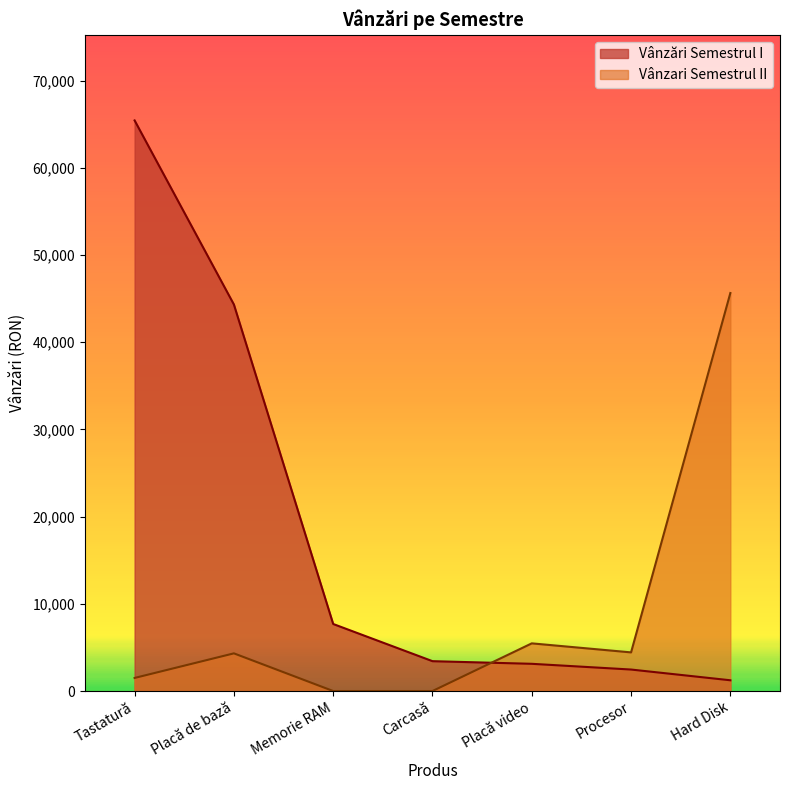

How many data points in Vânzări Semestrul I are less than 3425?

3